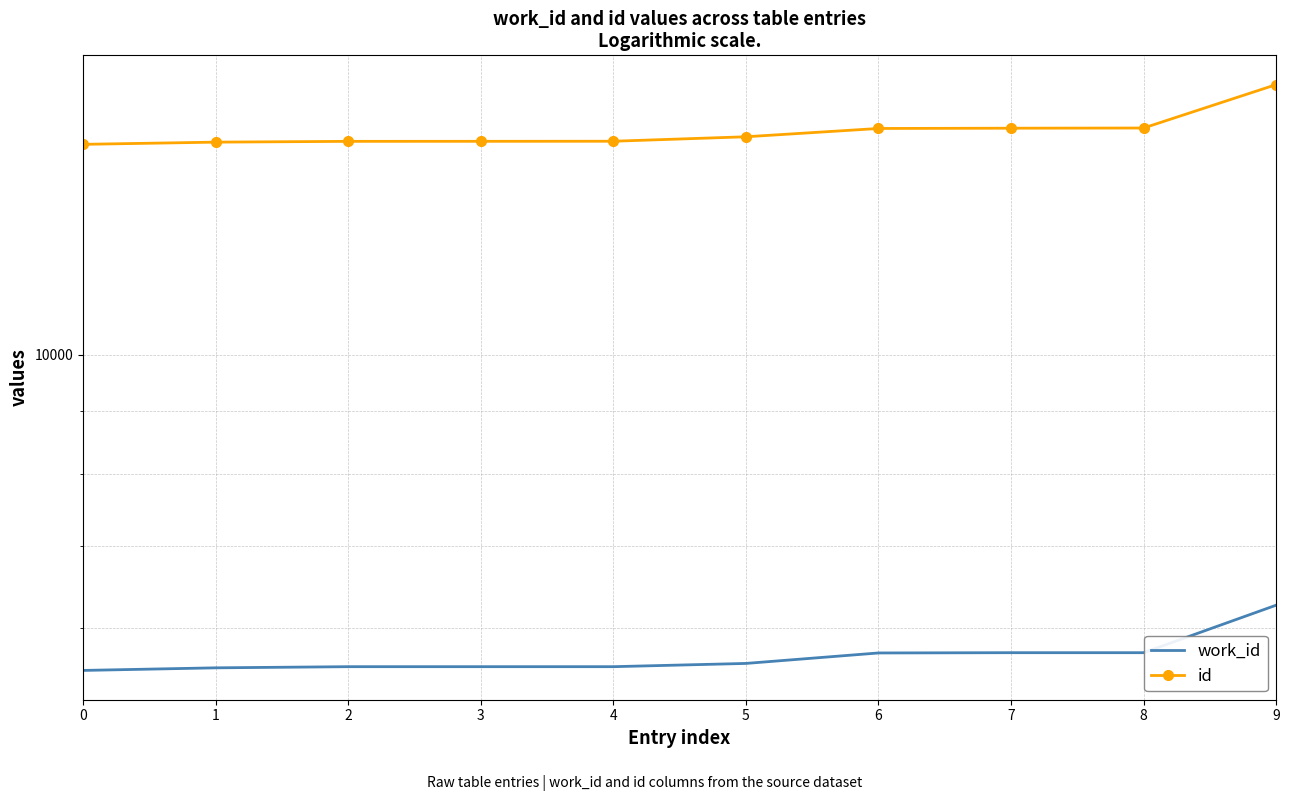

At how many categories does at least one series exceed 13029?

10